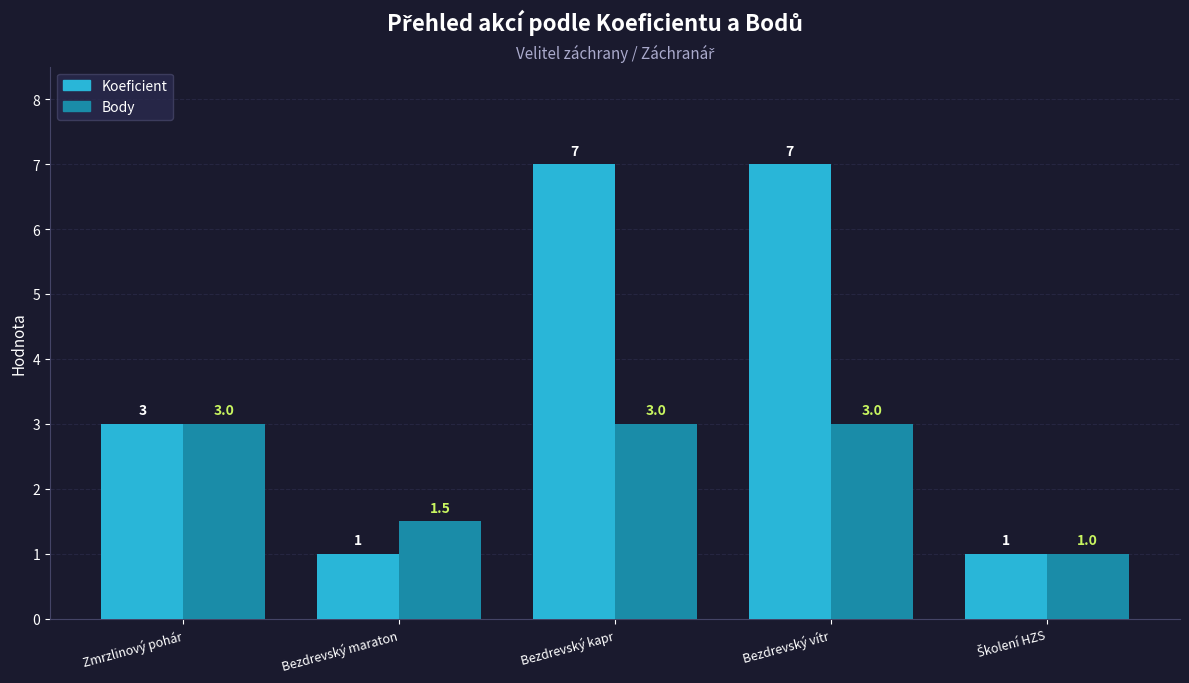

What is the difference between the Koeficient values at Bezdrevský vítr and Zmrzlinový pohár?

4.0